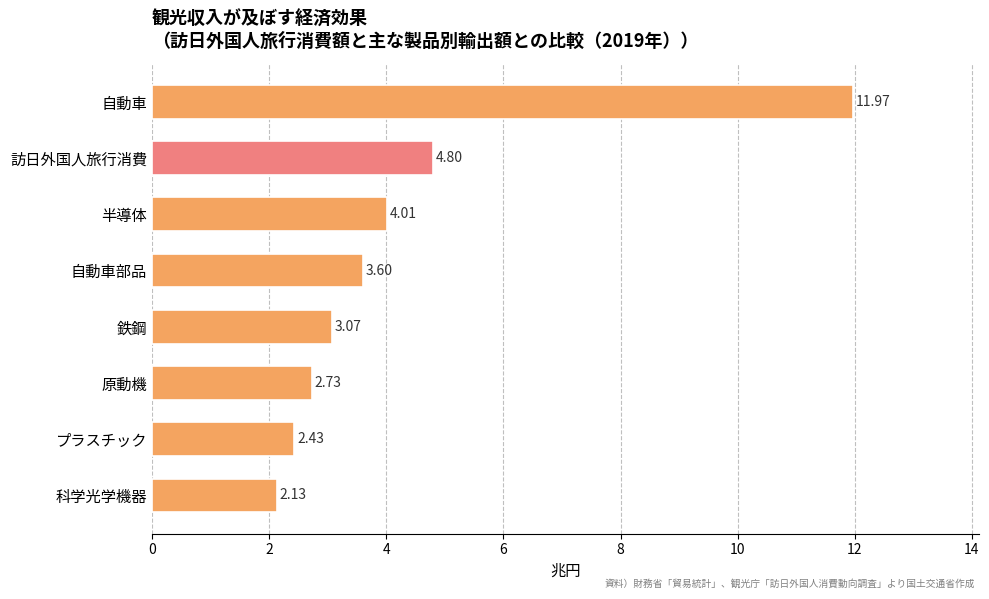

What is the label of the 5th bar from the top?

鉄鋼